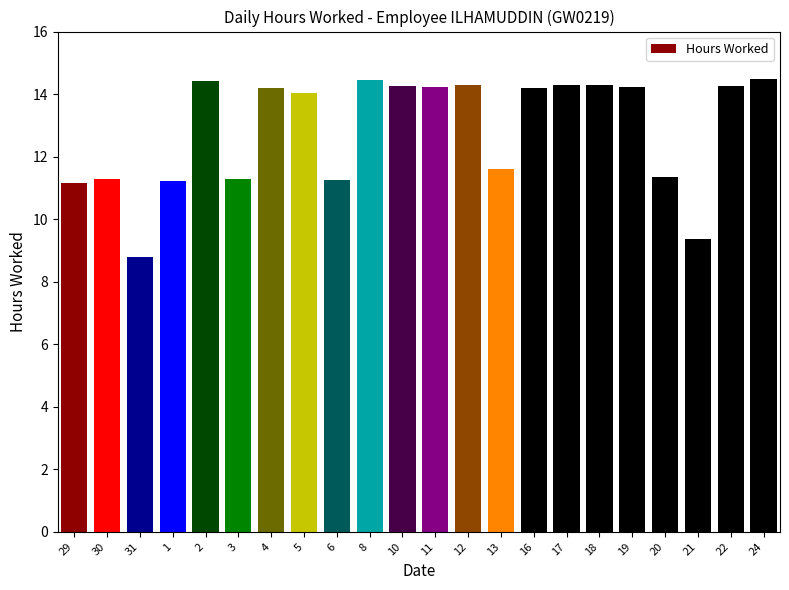

At which label does the data first exceed 14?

2